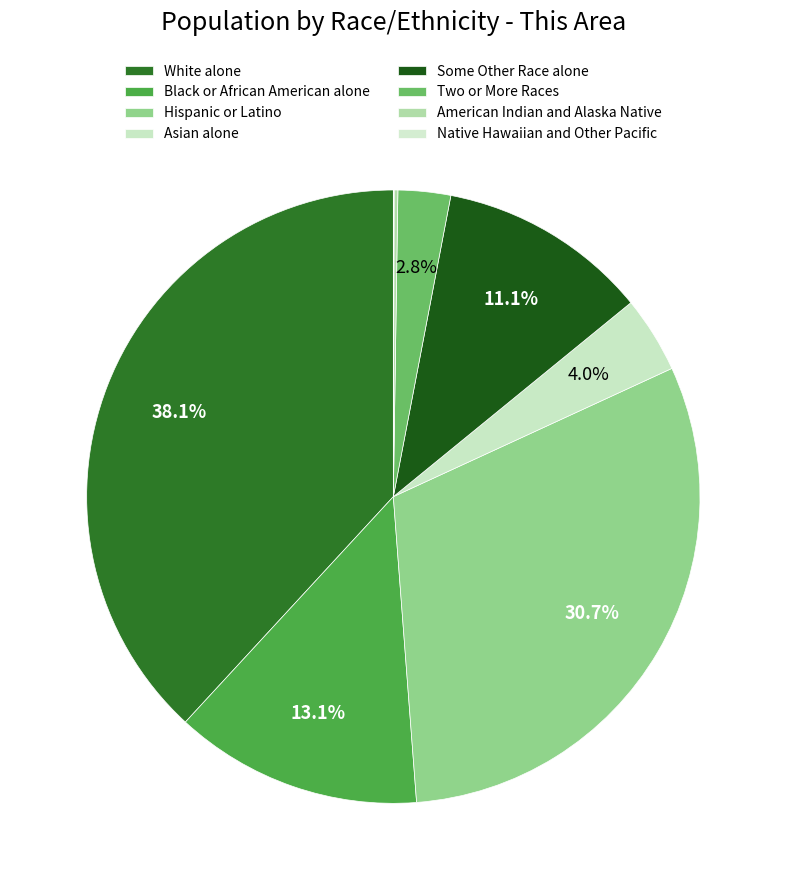

To the nearest percent, what portion does Hispanic or Latino represent?

31%